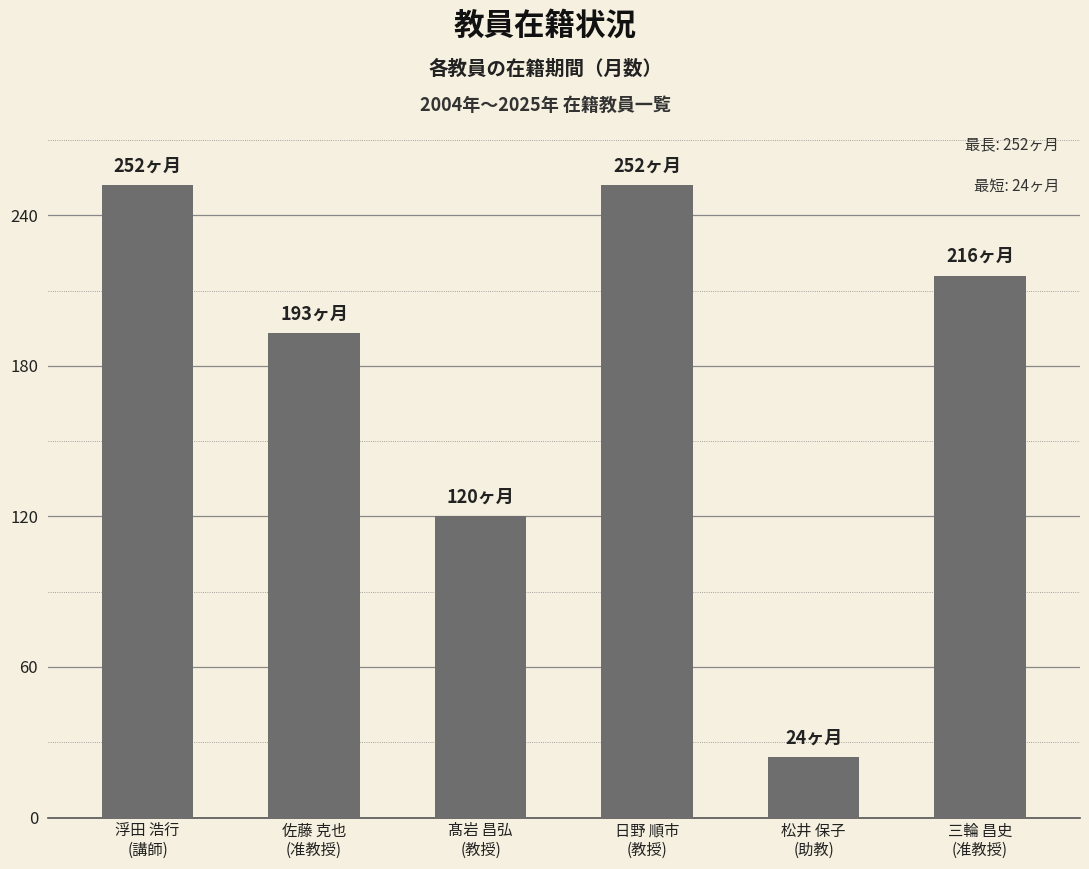

What is the greatest value displayed?

252